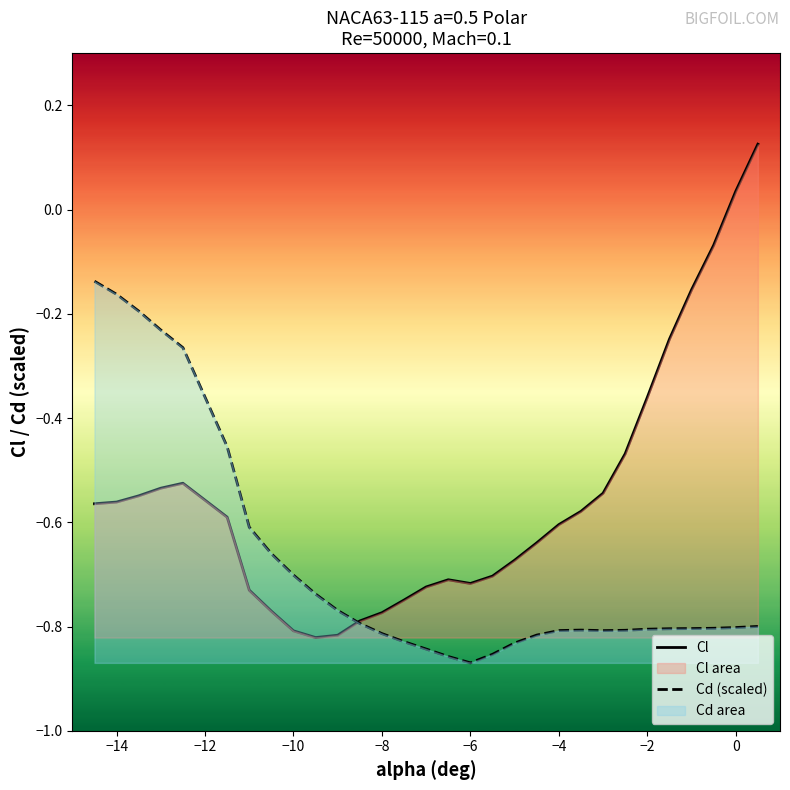

Which series has the largest range (max minus min)?

Cl